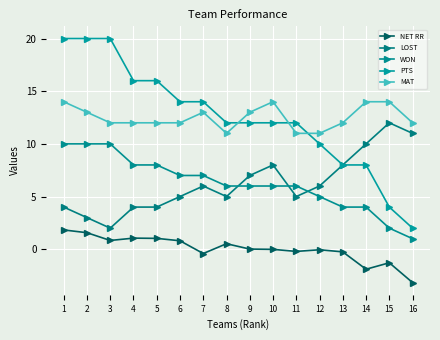

True or false: NET RR has a value of 1.1 at 6.

False